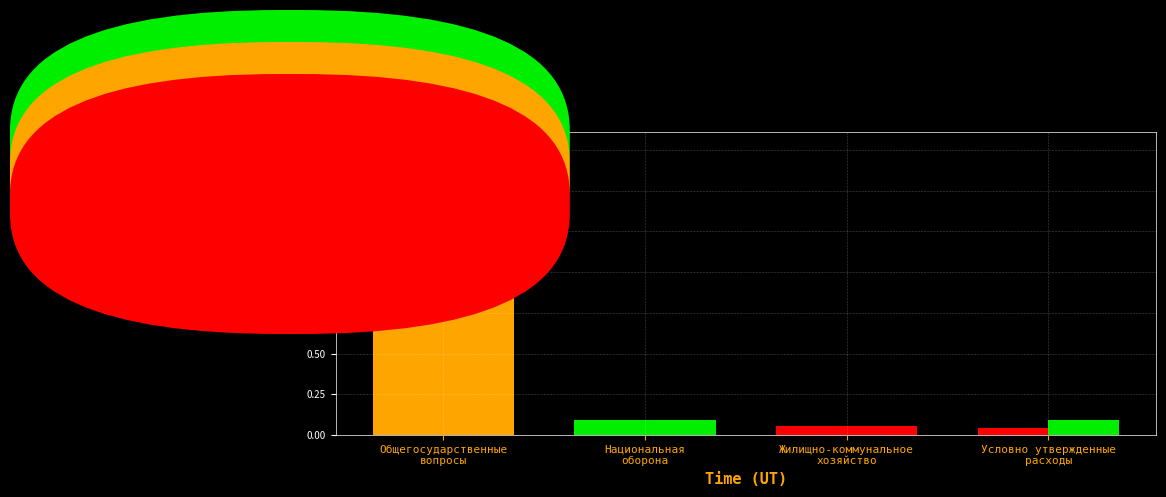

Rank the series at Условно утвержденные
расходы from lowest to highest value.

2022 год, 2023 год